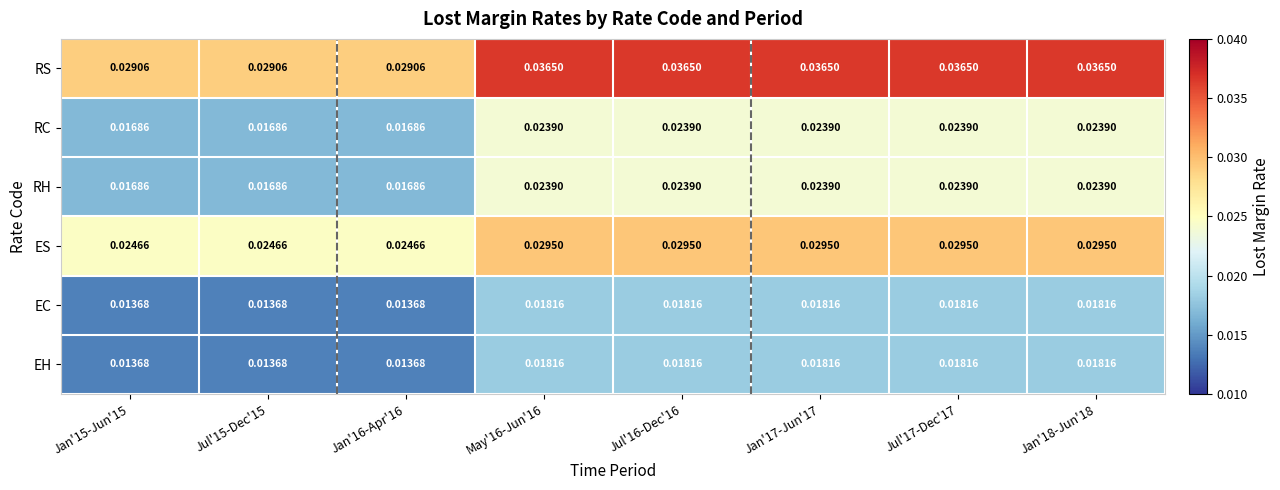

Which series has the largest total across all categories?

RS